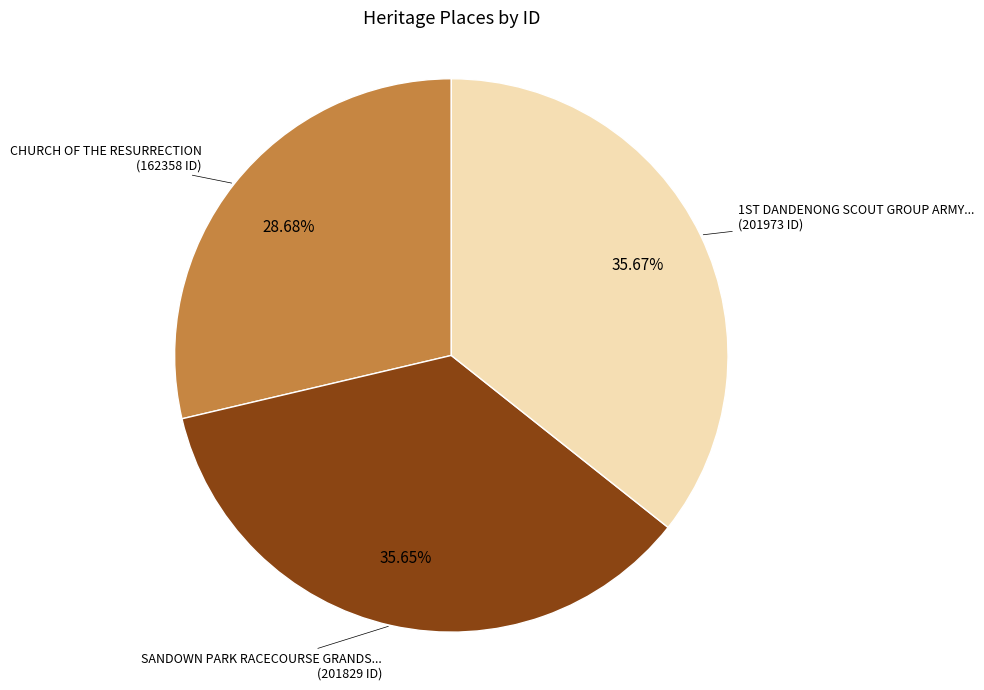

Is there any slice that represents more than half of the pie?

No